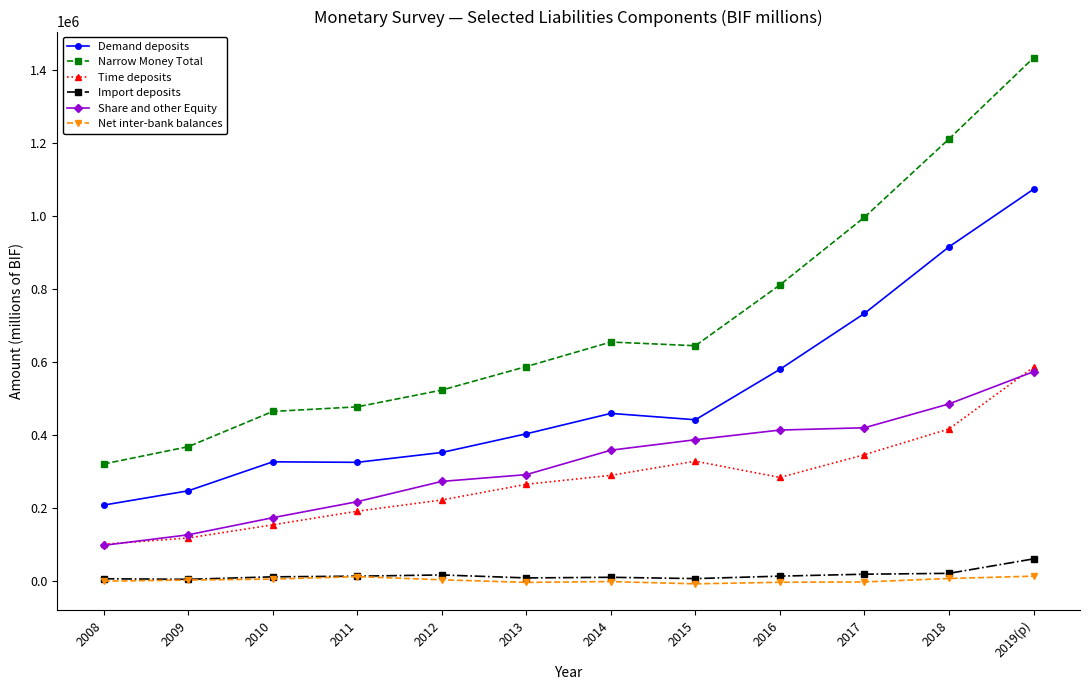

What is the greatest value displayed?

1432533.8